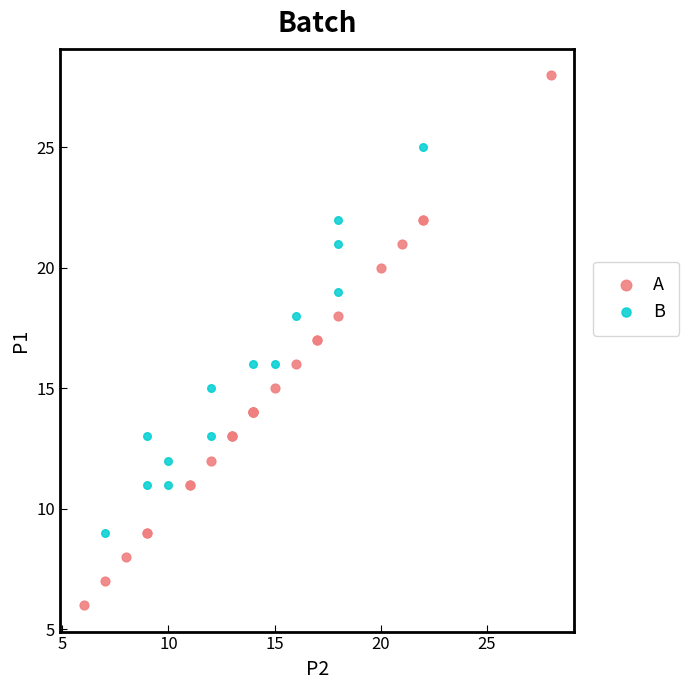

What are all the series names shown in the legend?

A, B